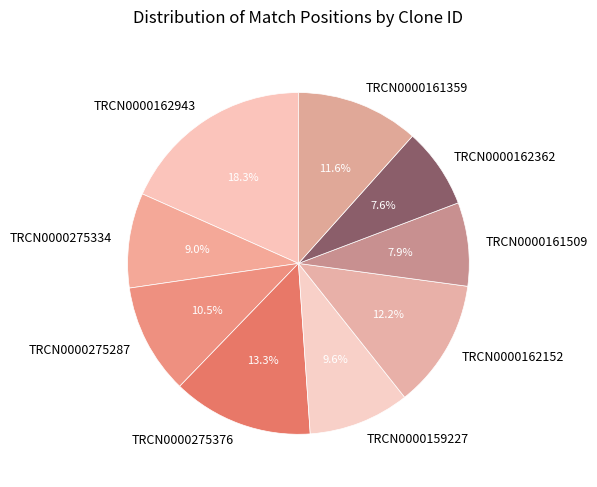

How many slices are in this pie chart?

9